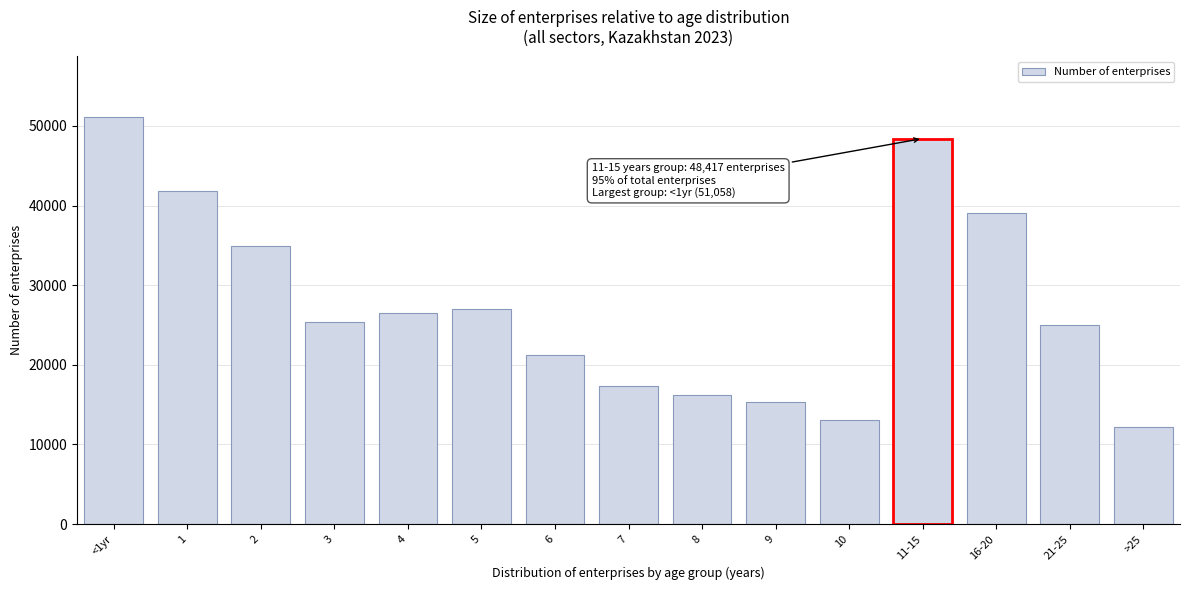

Reading left to right, what are all the values shown in this chart?

<1yr=51058	1=41871	2=34888	3=25361	4=26552	5=27058	6=21282	7=17344	8=16230	9=15330	10=13113	11-15=48417	16-20=39096	21-25=24962	>25=12259